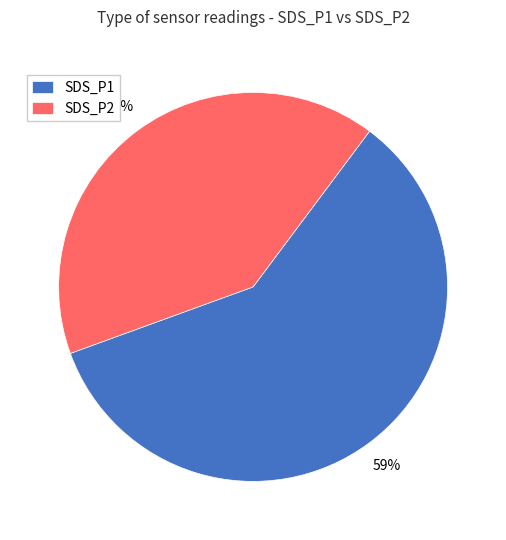

The SDS_P2 slice represents 52% of the pie. True or false?

False